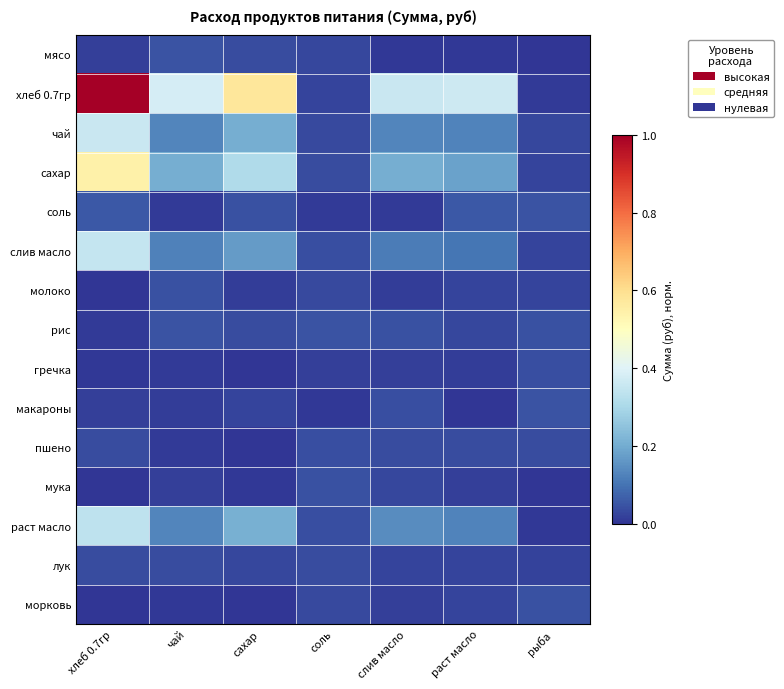

Between соль and рыба, which is larger?

соль